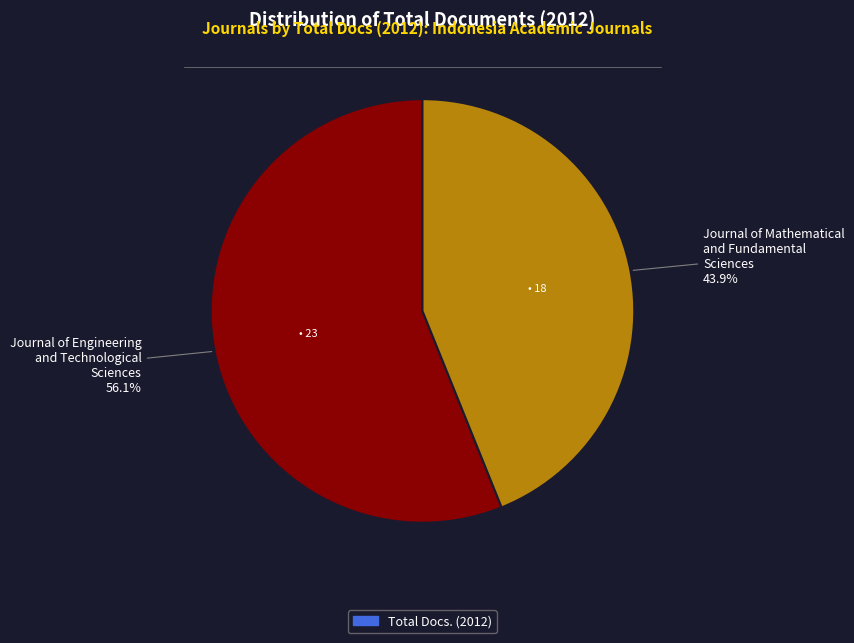

Between Journal of Mathematical and Fundamental Sciences and Journal of Engineering and Technological Sciences, which is larger?

Journal of Engineering and Technological Sciences